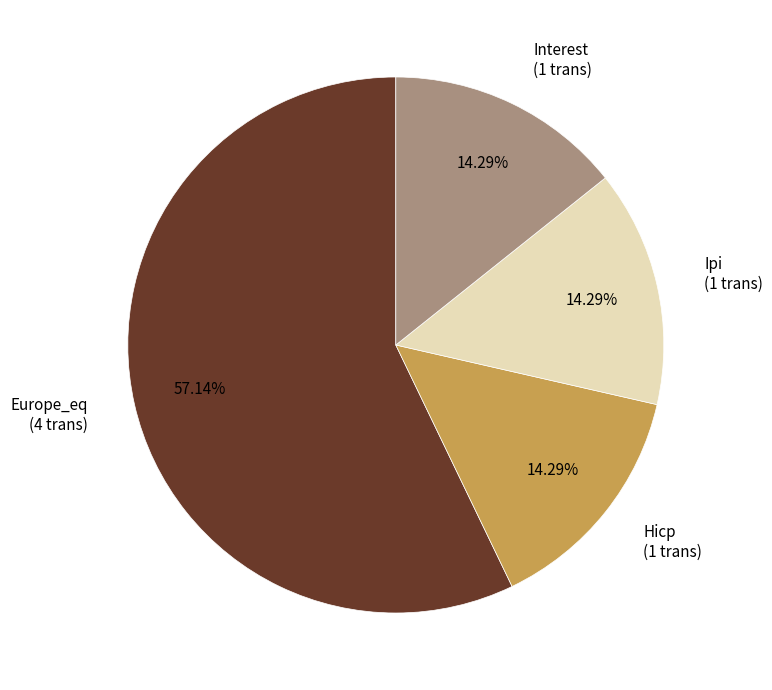

Count the number of slices in the pie.

4